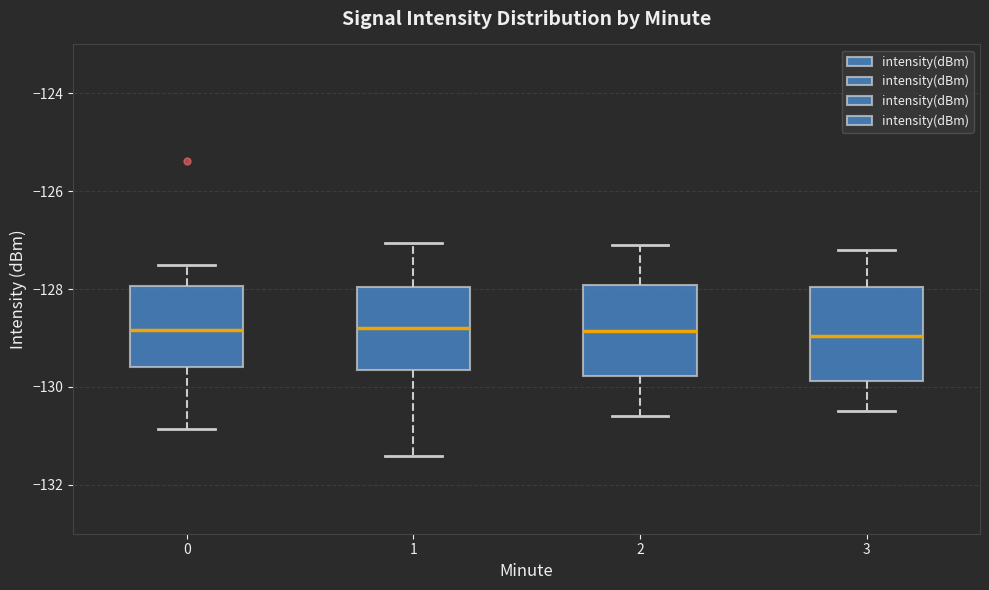

Reading left to right, read every box against the y-axis: the position of its median line, the range the box covers, and the ends of its whiskers. The values are not printed on the chart, so give them approximately, as read against the axis.

0: median -128.8, box -129.6 to -128.0, whiskers -130.8 to -127.6
1: median -128.8, box -129.6 to -128.0, whiskers -131.4 to -127.0
2: median -128.8, box -129.8 to -128.0, whiskers -130.6 to -127.0
3: median -129.0, box -129.8 to -128.0, whiskers -130.4 to -127.2